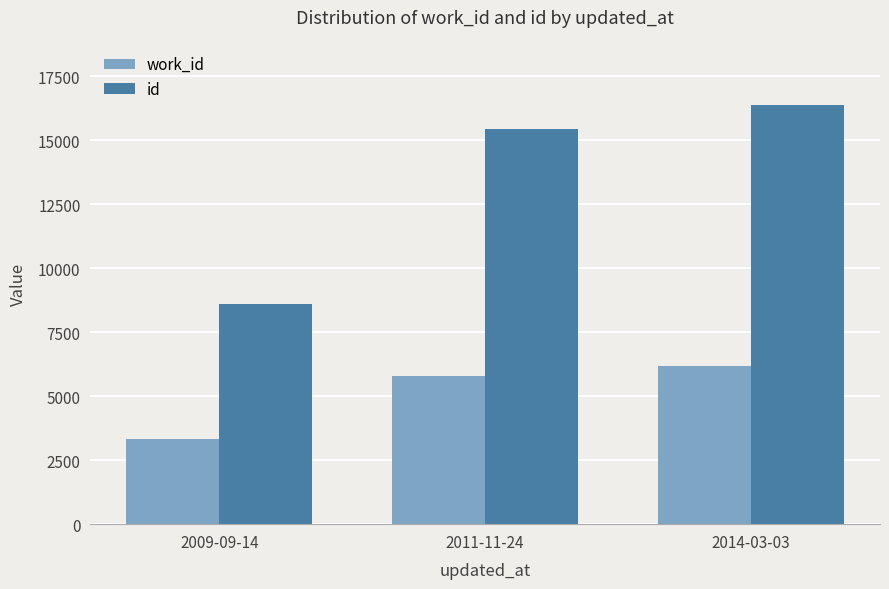

What is the difference between the highest and lowest values at 2014-03-03?

10177